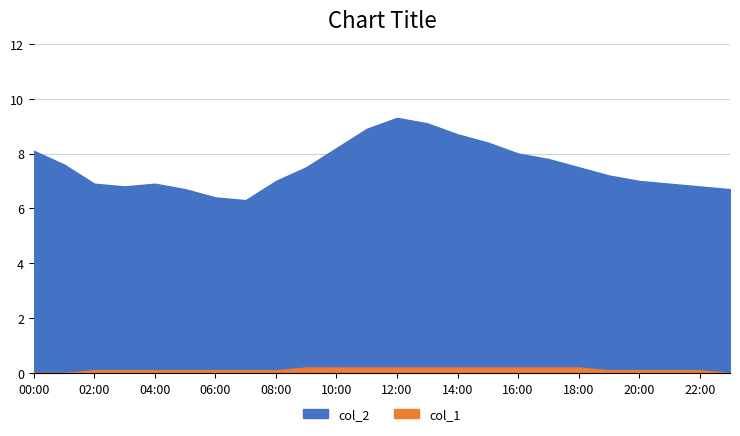

How many data points in col_1 are above 0?

21